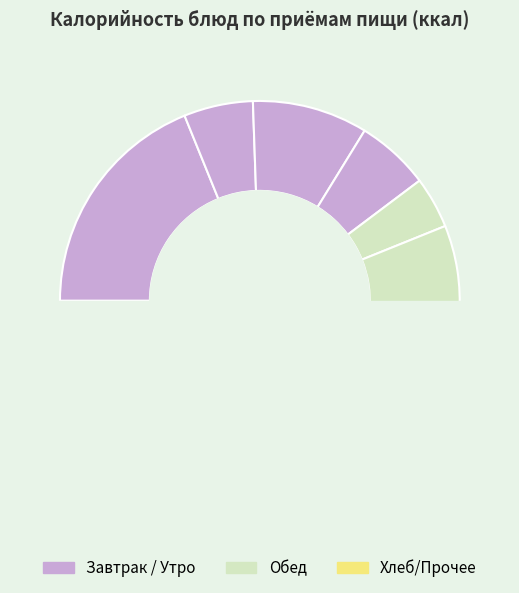

To the nearest percent, what percentage of the pie is Котлета натуральная?

14%